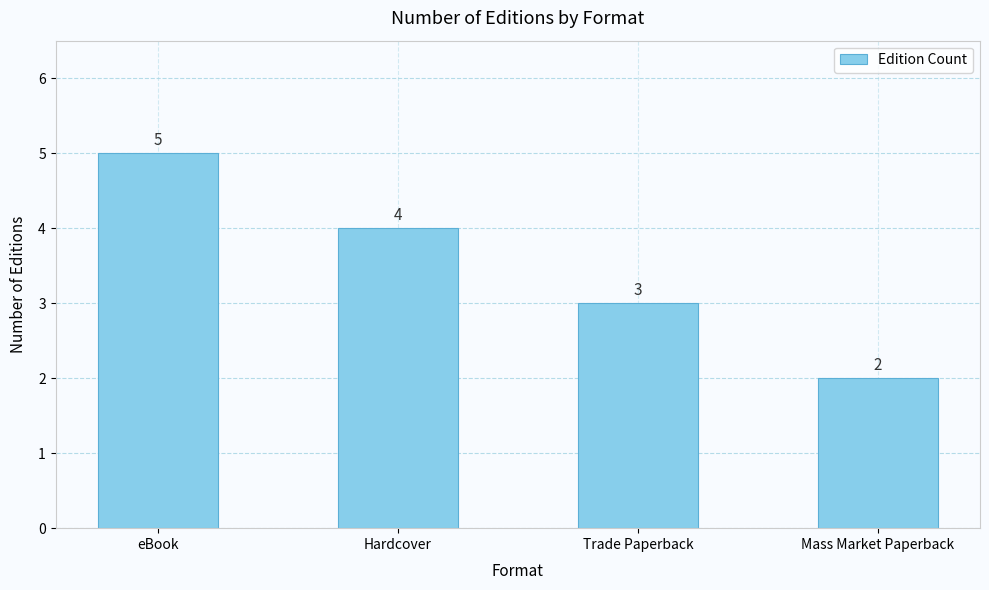

Does the chart contain any negative values?

No